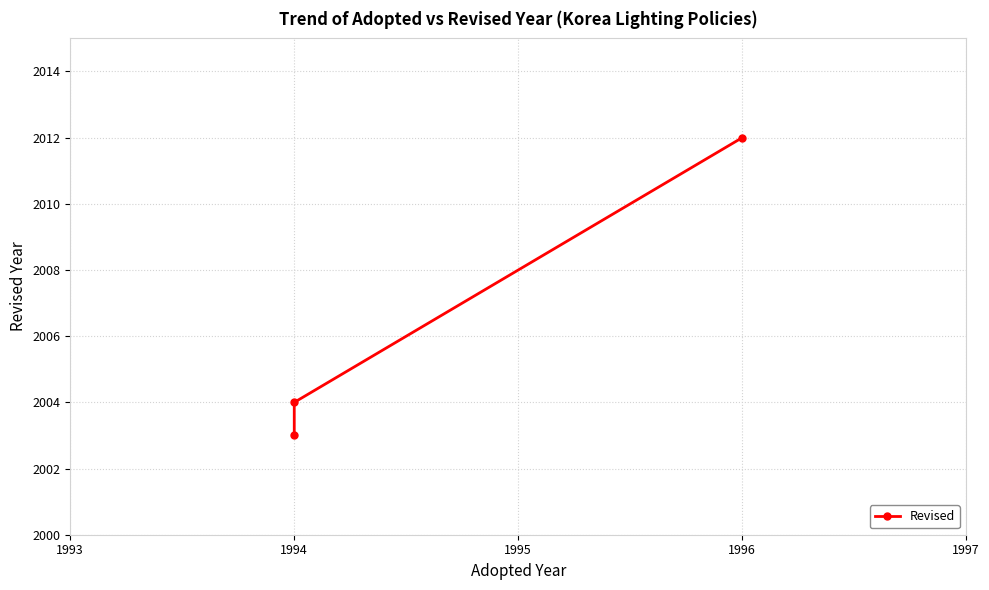

What is the smallest value displayed?

2003